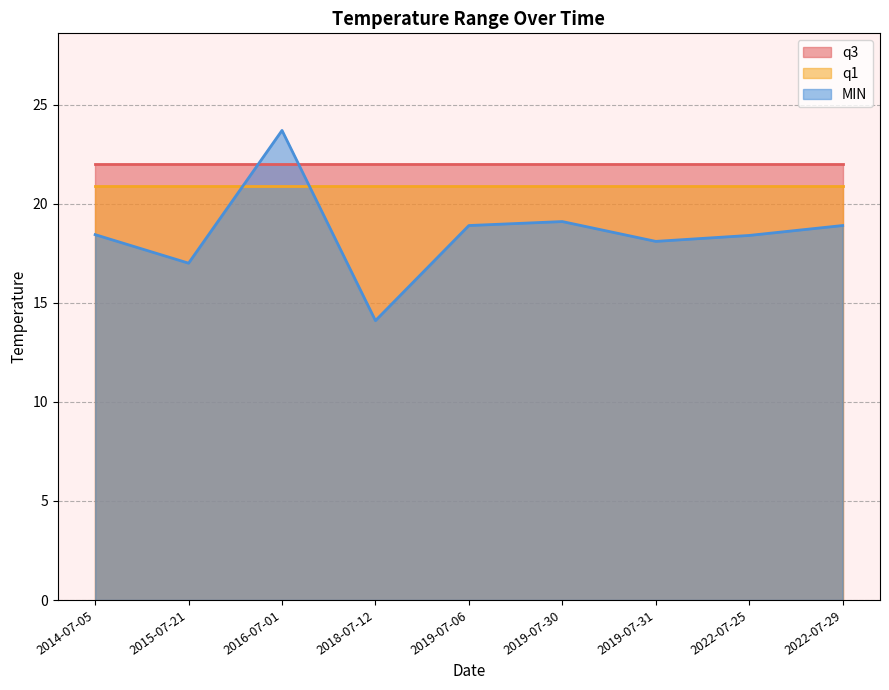

What is the sum of all q1 values?

188.1